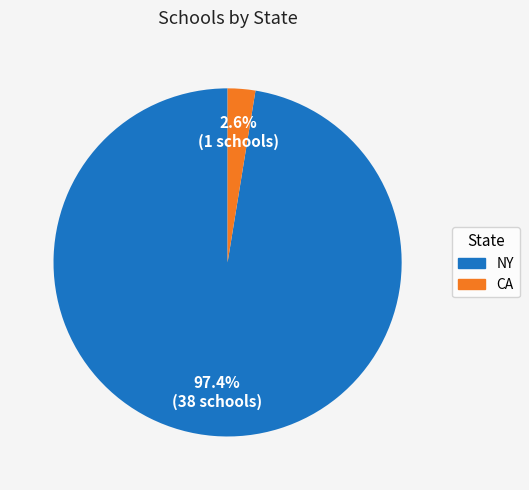

How many slices are in this pie chart?

2